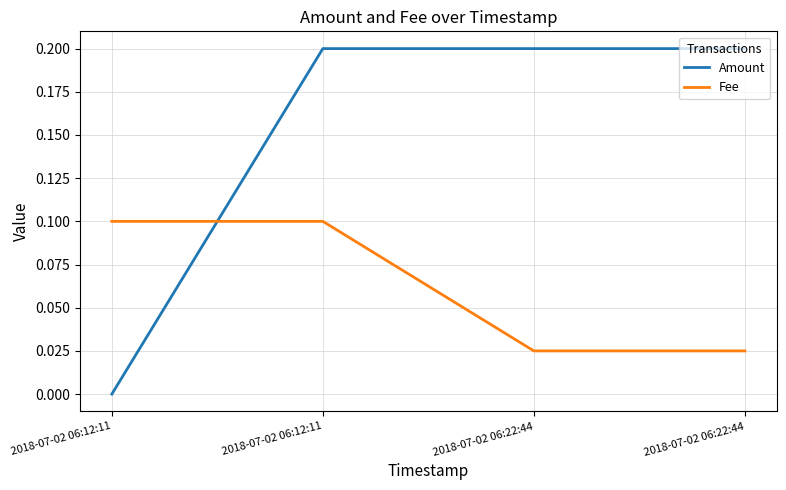

Reading left to right, what are all the values shown in this chart?

Amount: 2018-07-02 06:12:11=0.0	2018-07-02 06:12:11=0.2	2018-07-02 06:22:44=0.2	2018-07-02 06:22:44=0.2
Fee: 2018-07-02 06:12:11=0.1	2018-07-02 06:12:11=0.1	2018-07-02 06:22:44=0.0	2018-07-02 06:22:44=0.0